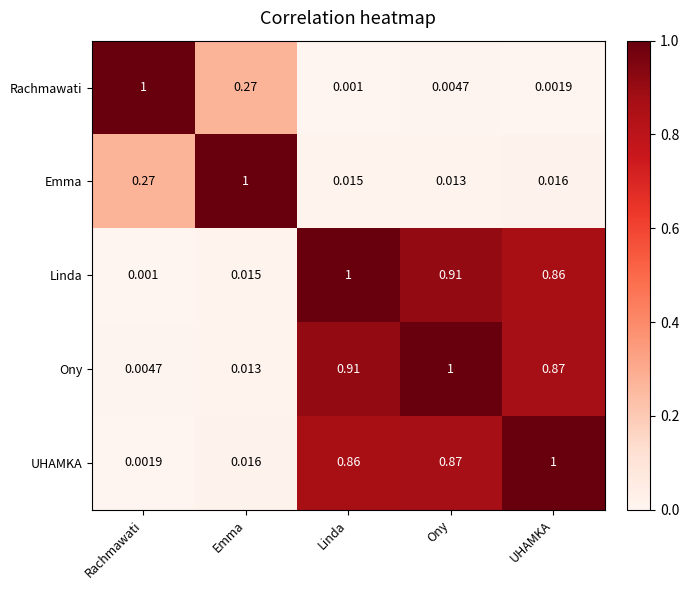

What is the spread (max minus min) of values at Ony?

1.0